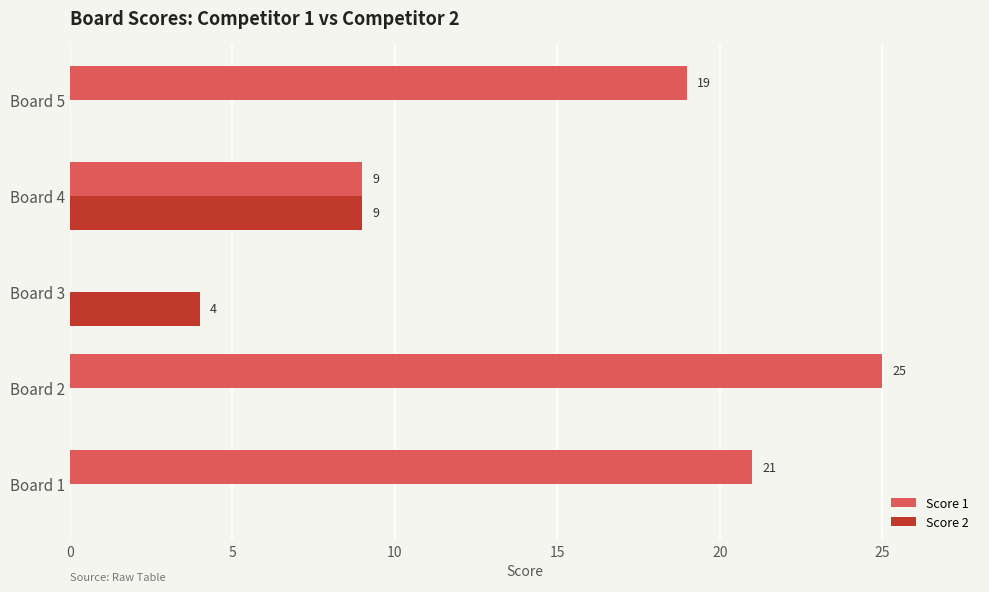

The Score 1 series shows 8 at Board 5. True or false?

False